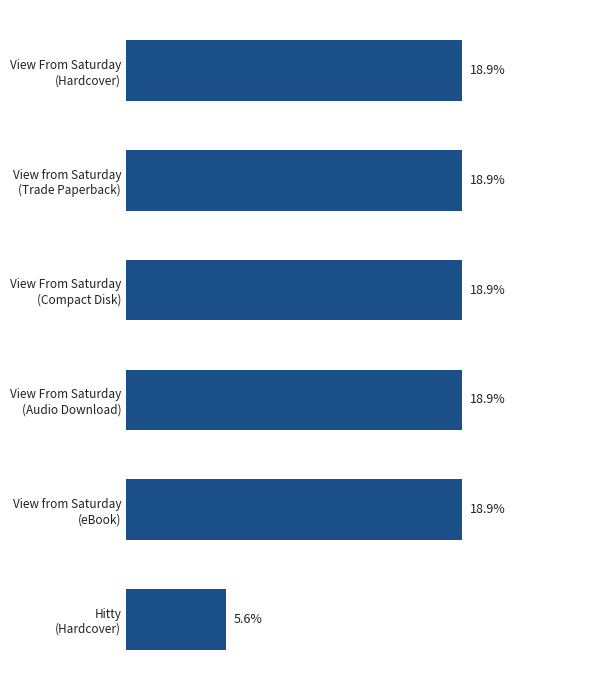

Are the bars horizontal?

Yes